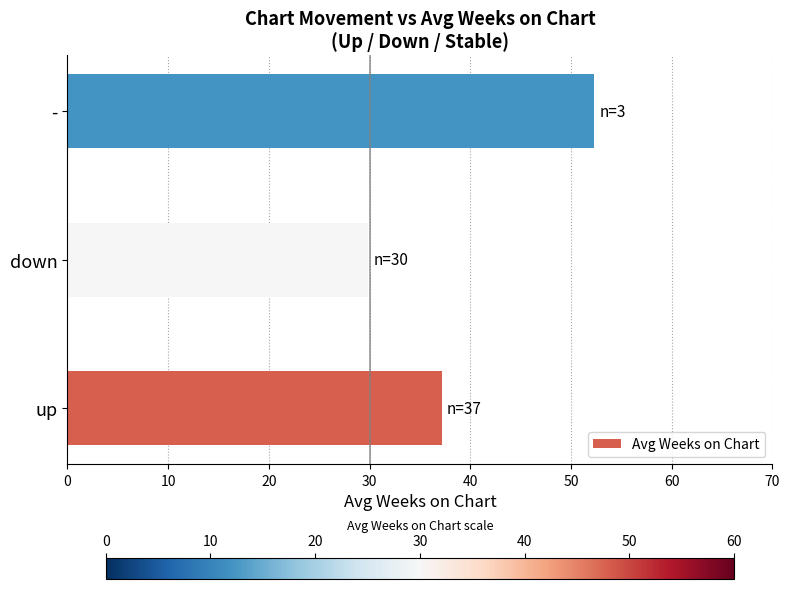

Approximately how many times larger is the value at down compared to up?

0.8